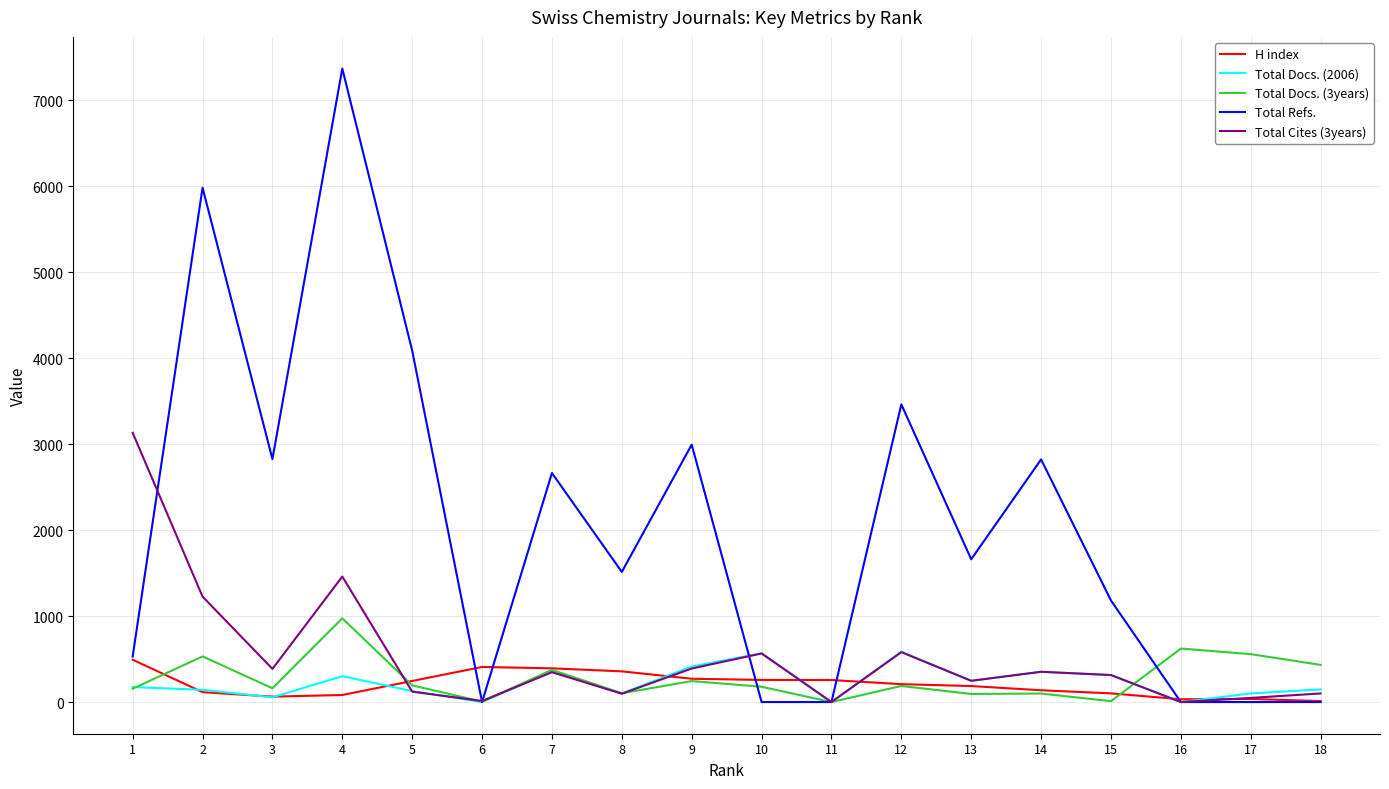

The value of H index at 9 is 271. True or false?

True